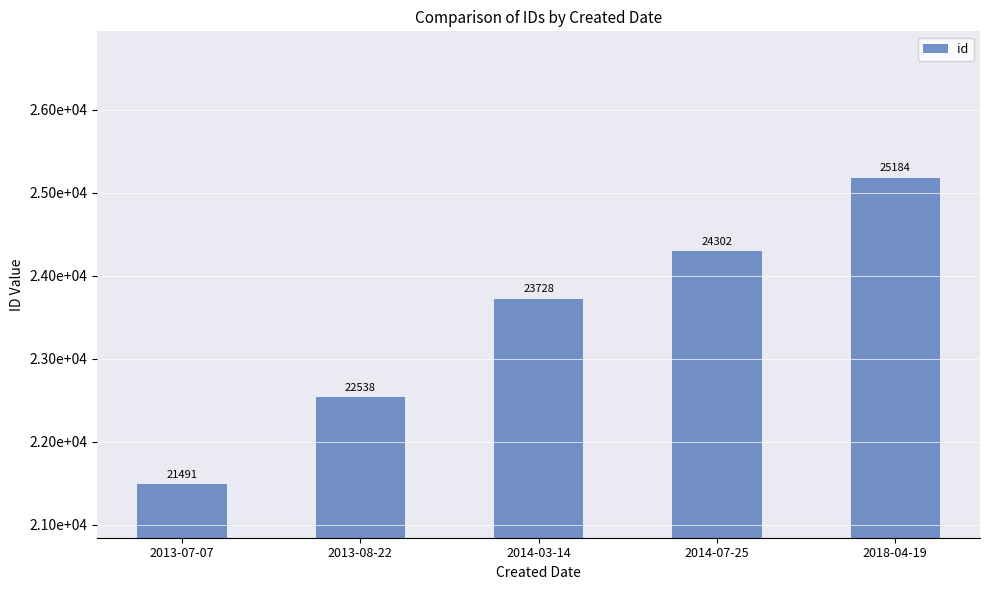

Which category has the lowest value across all series?

2013-07-07